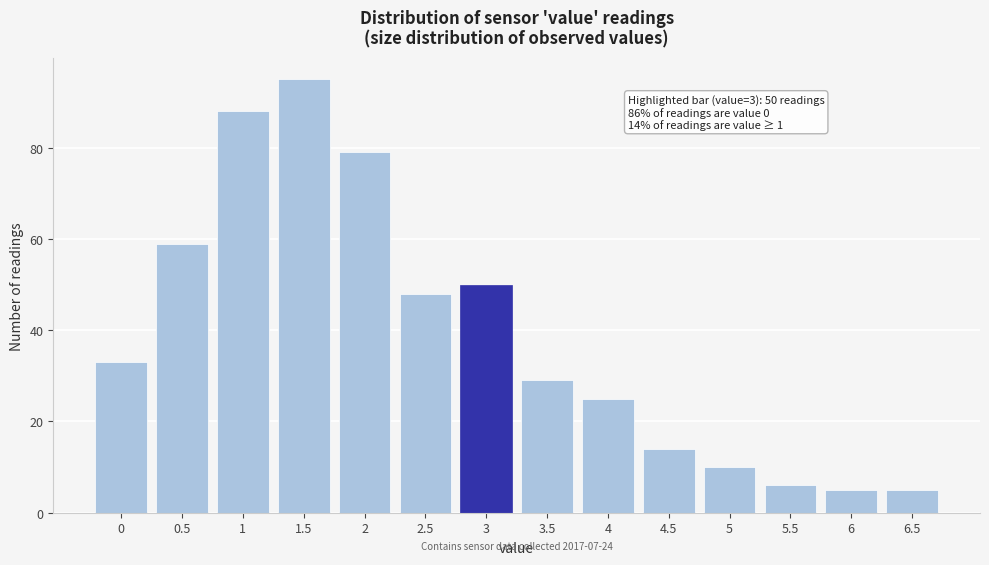

Reading left to right, transcribe all the data shown in this chart.

33	59	88	95	79	48	50	29	25	14	10	6	5	5